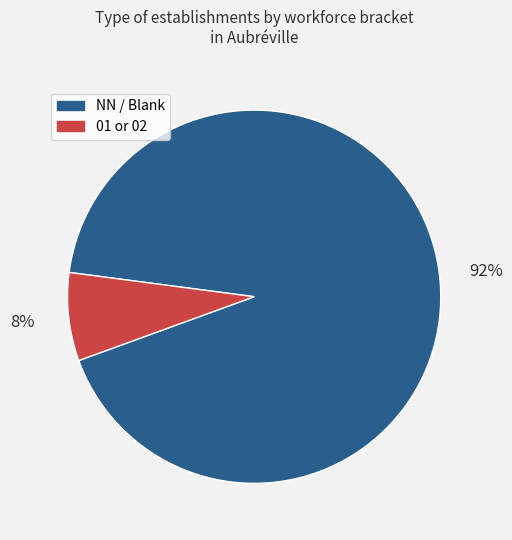

How many slices are in this pie chart?

2